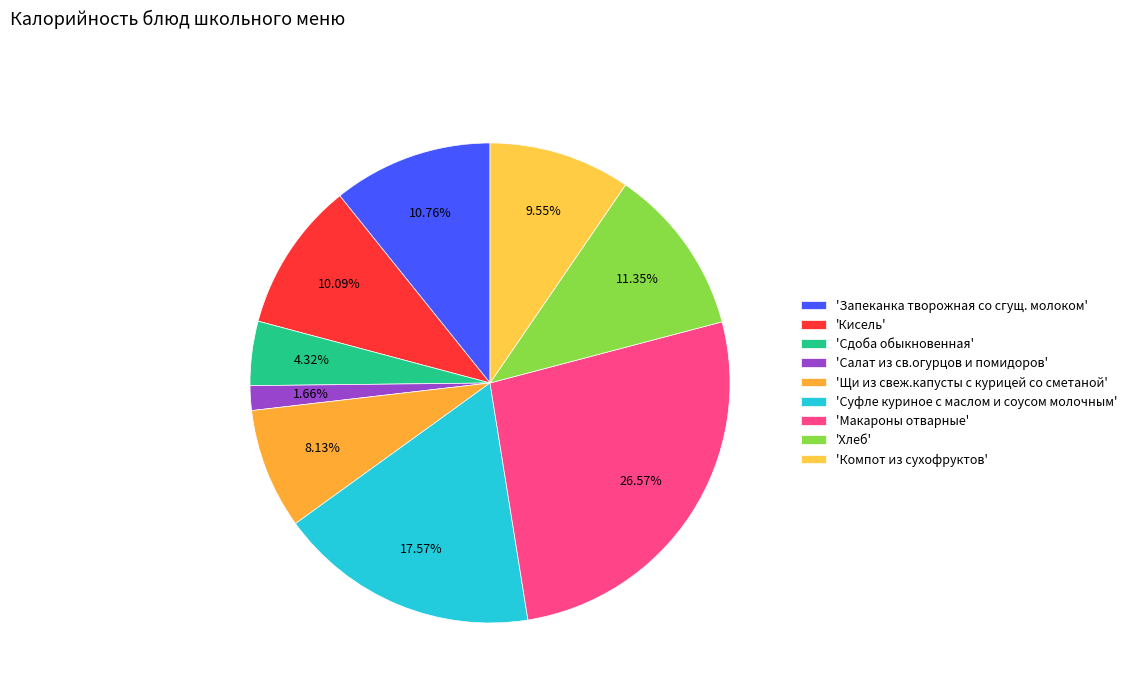

Which slice is the largest?

'Макароны отварные'